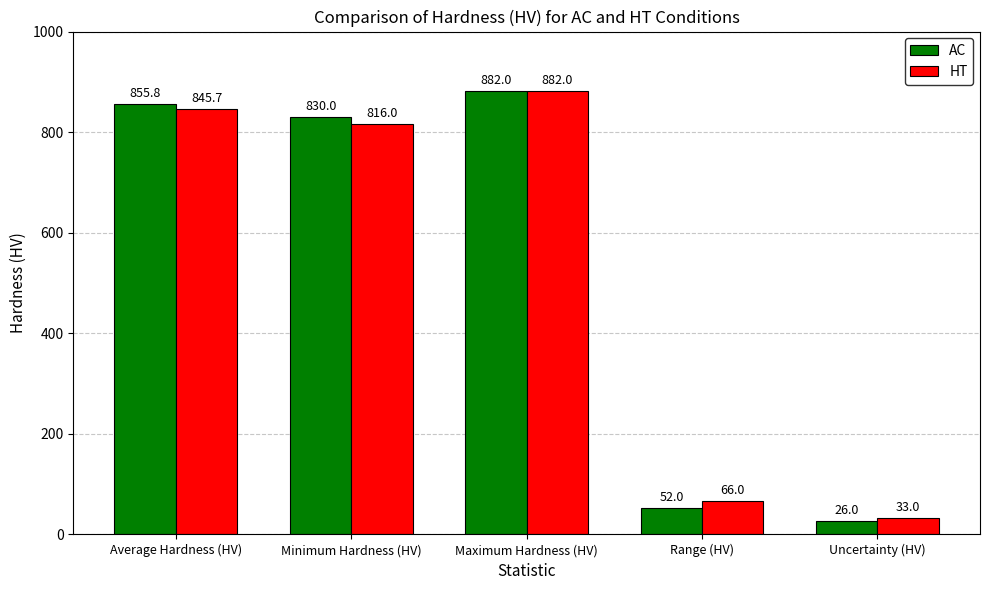

Reading left to right, extract all data points from this chart.

AC: Average Hardness (HV)=855.8	Minimum Hardness (HV)=830.0	Maximum Hardness (HV)=882.0	Range (HV)=52.0	Uncertainty (HV)=26.0
HT: Average Hardness (HV)=845.7	Minimum Hardness (HV)=816.0	Maximum Hardness (HV)=882.0	Range (HV)=66.0	Uncertainty (HV)=33.0